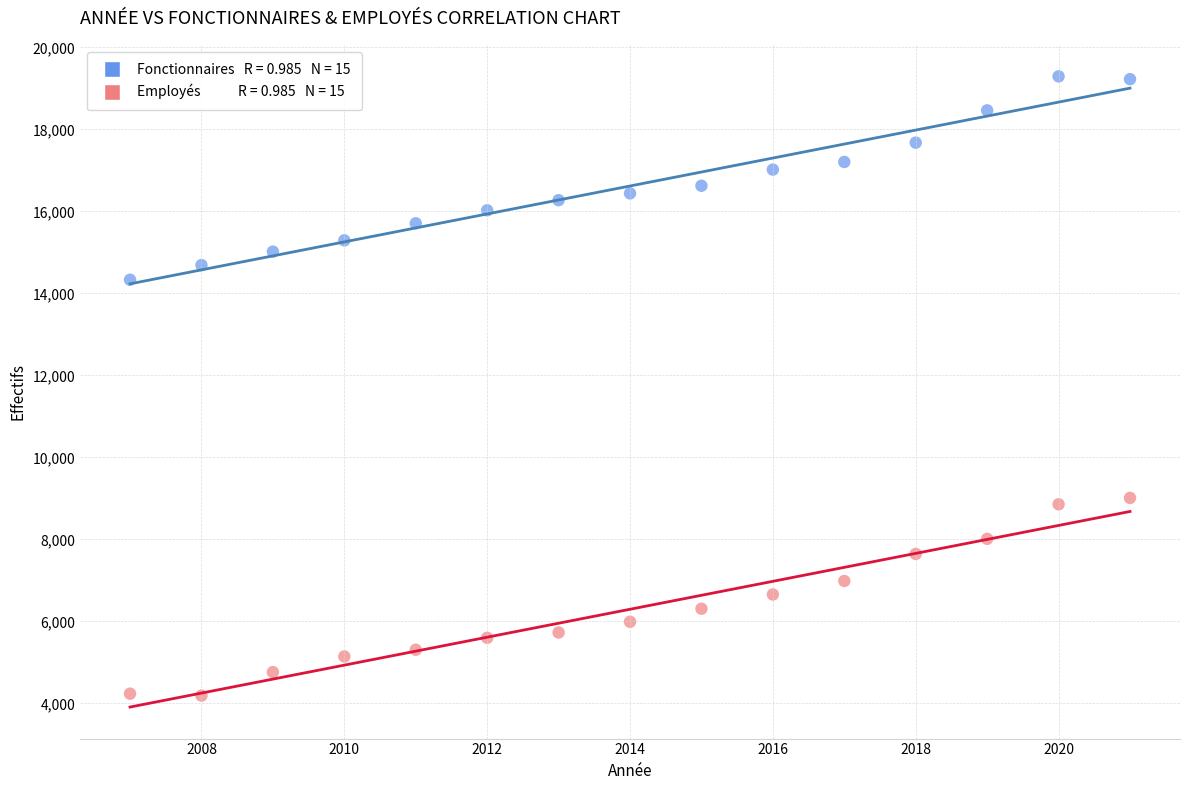

Across all data points, what is the range of Y values (max minus min)?

15104